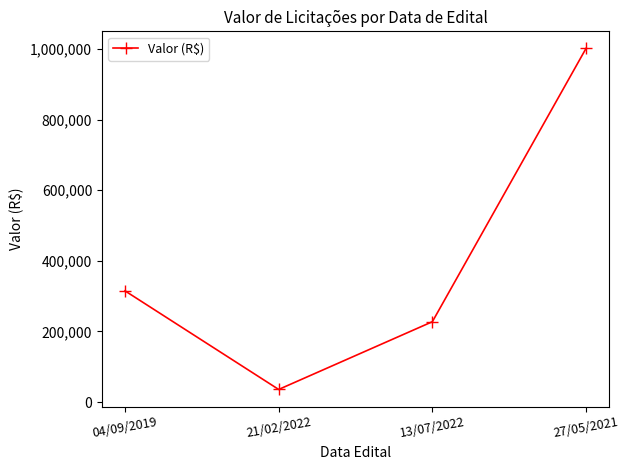

Which label corresponds to the smallest value in the chart?

21/02/2022